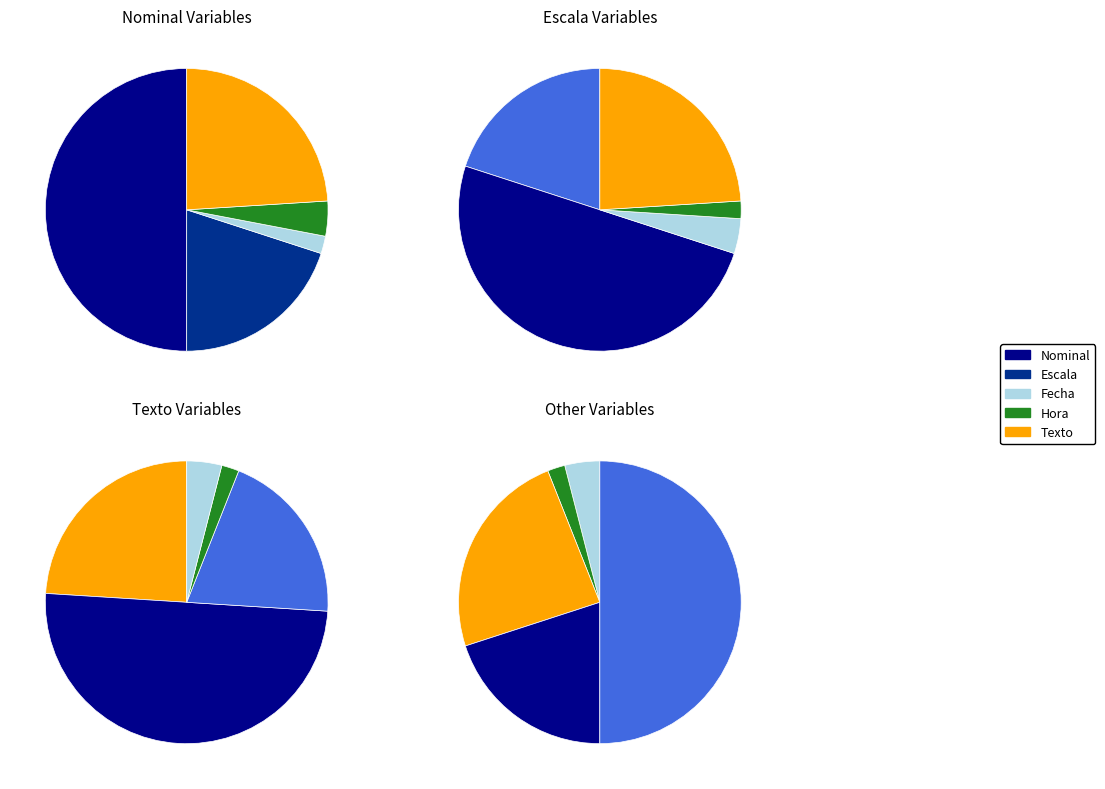

What is the smallest slice in the pie chart?

Fecha